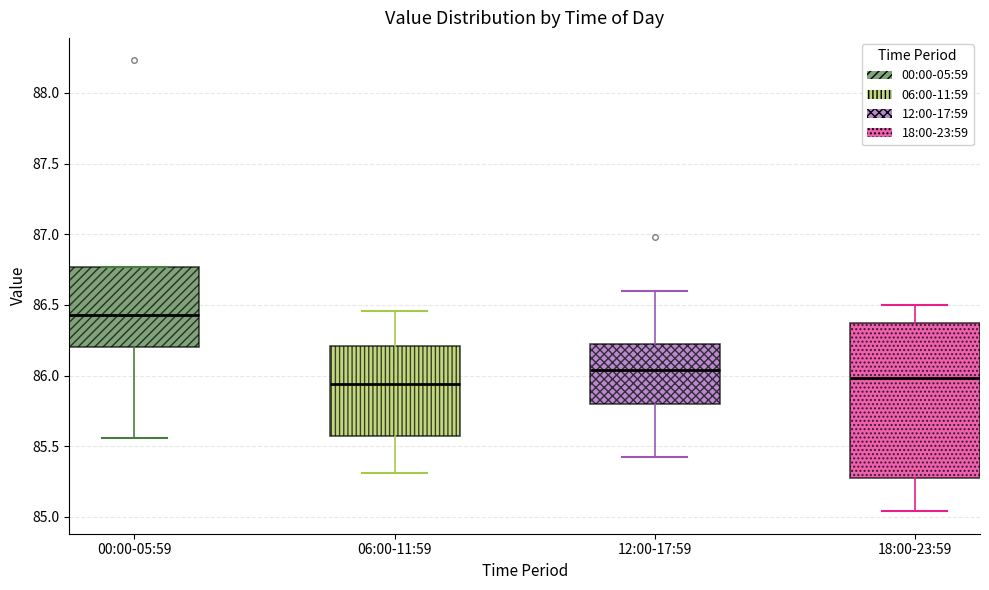

Which box is the tallest, from its lower edge to its upper edge?

18:00-23:59